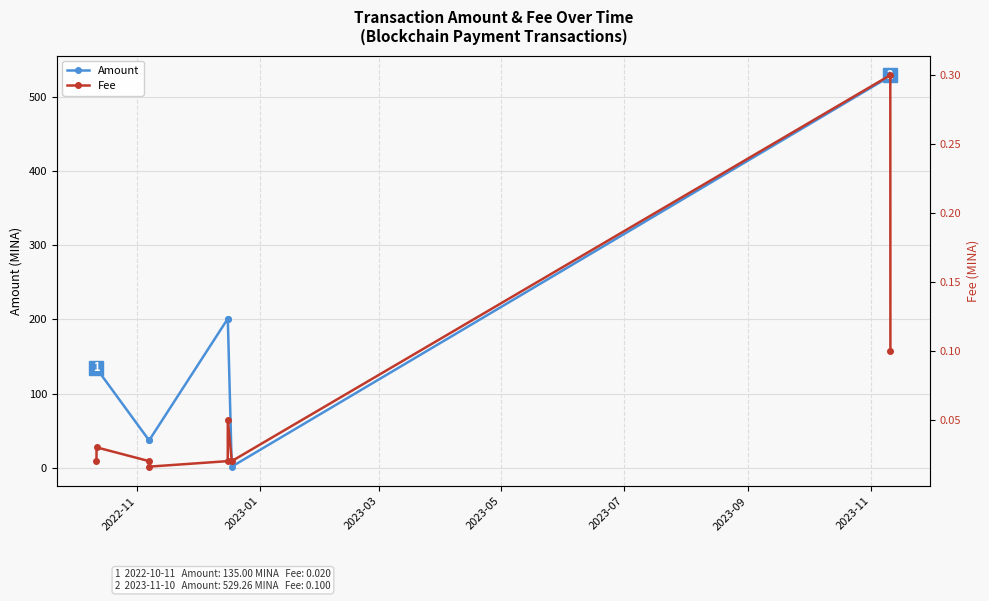

Which series has the widest spread of values?

Amount